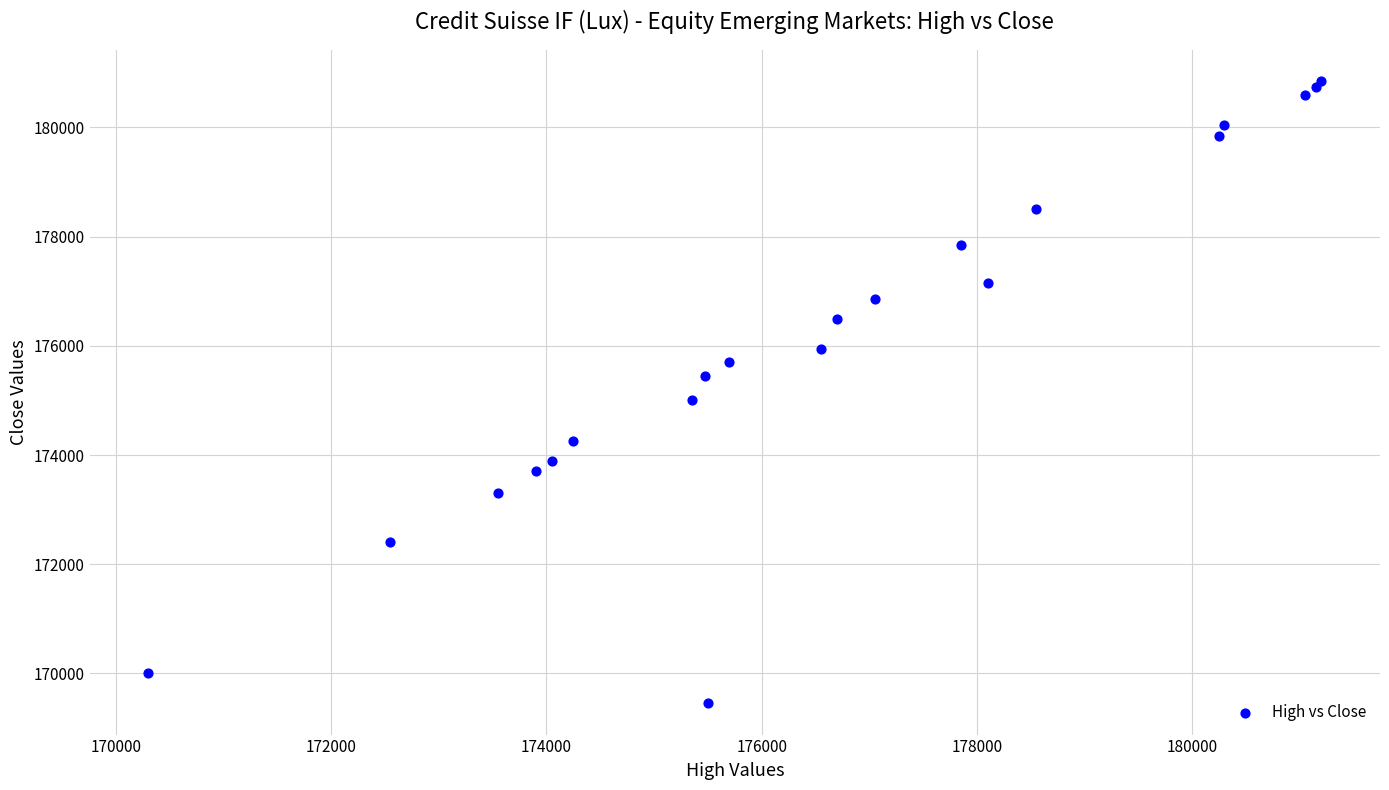

What Y value in the scatter plot is closest to 175150?

175000